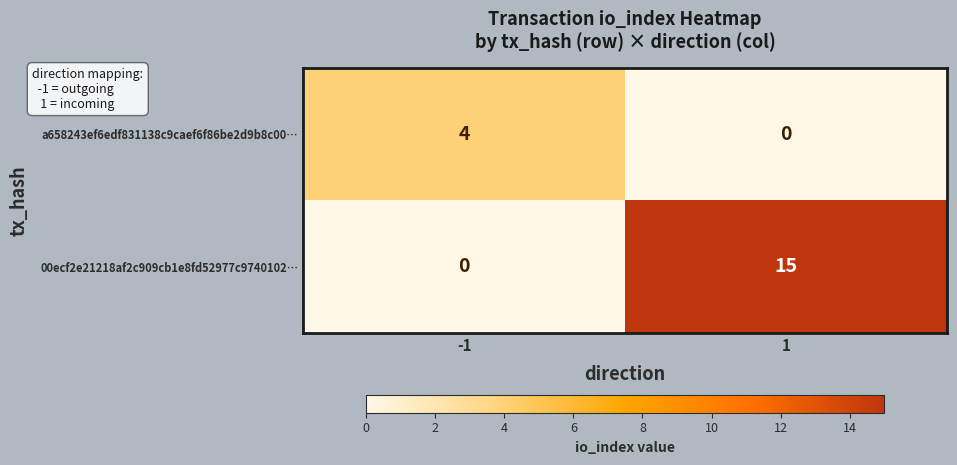

What is the maximum value for a658243ef6edf831138c9caef6f86be2d9b8c00…?

4